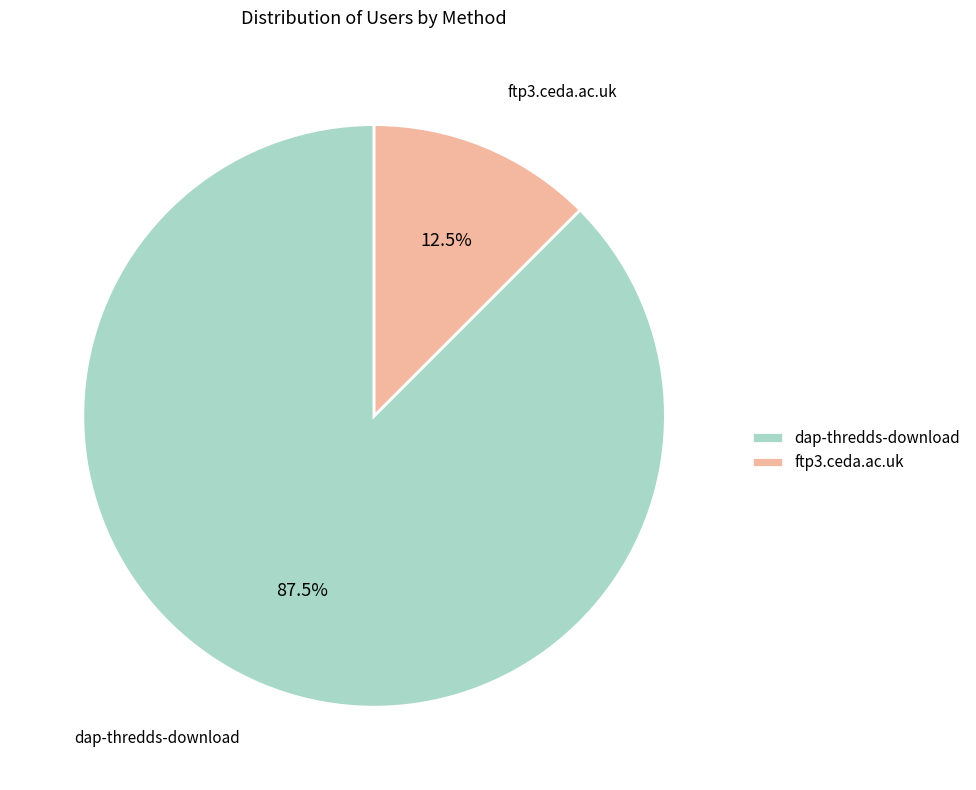

Rank the categories by value from highest to lowest.

dap-thredds-download, ftp3.ceda.ac.uk